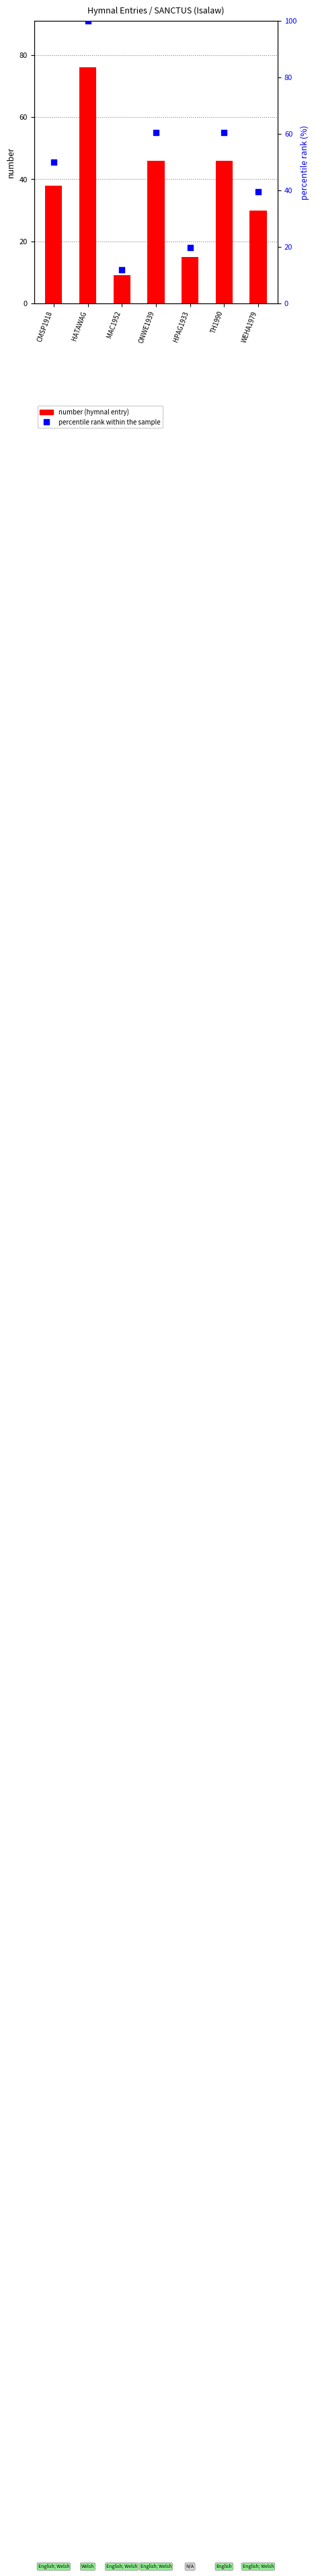

Which series has the largest Y range (max minus min)?

percentile rank within the sample